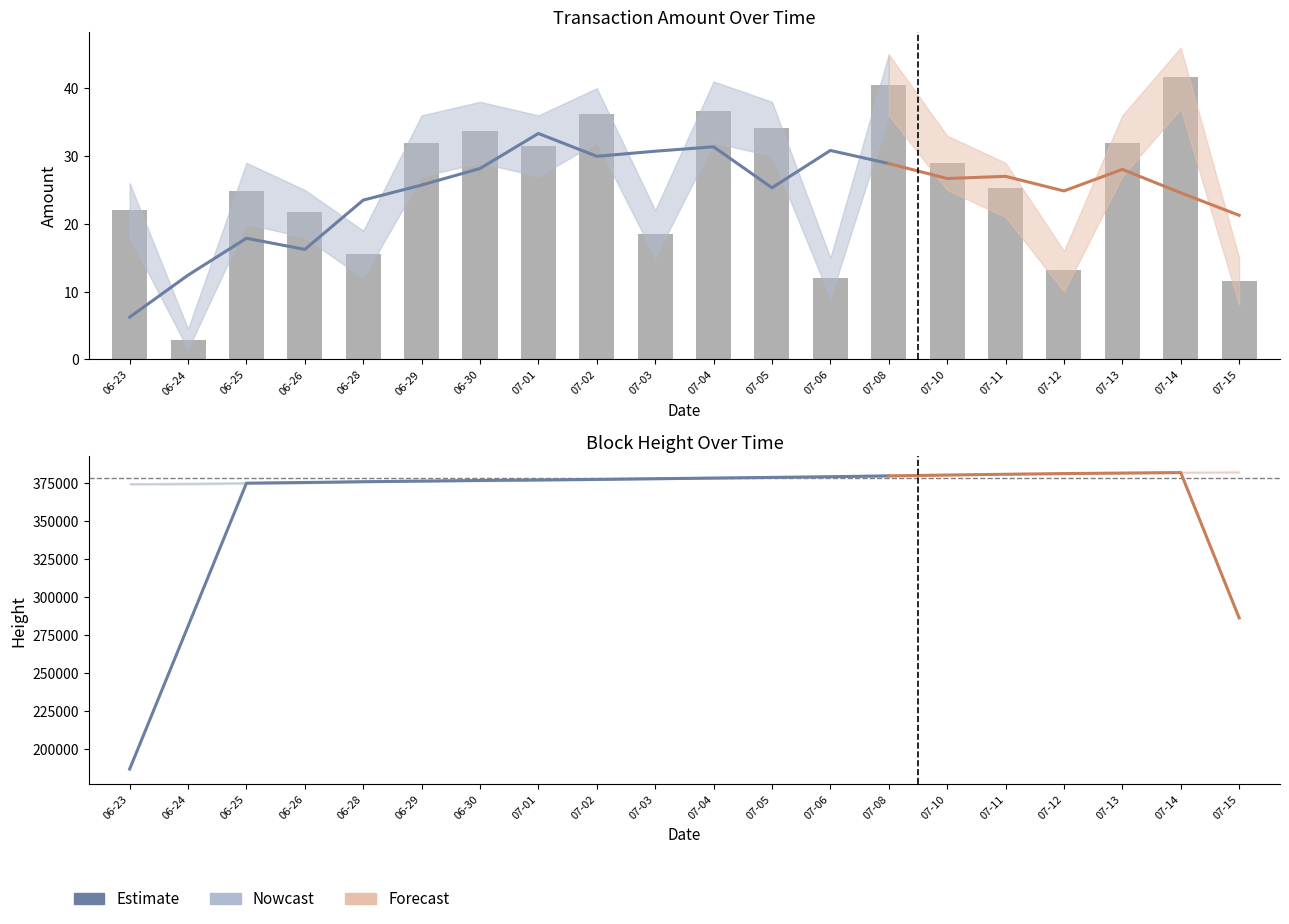

At which label is Height closest to 378115?

2017-07-04